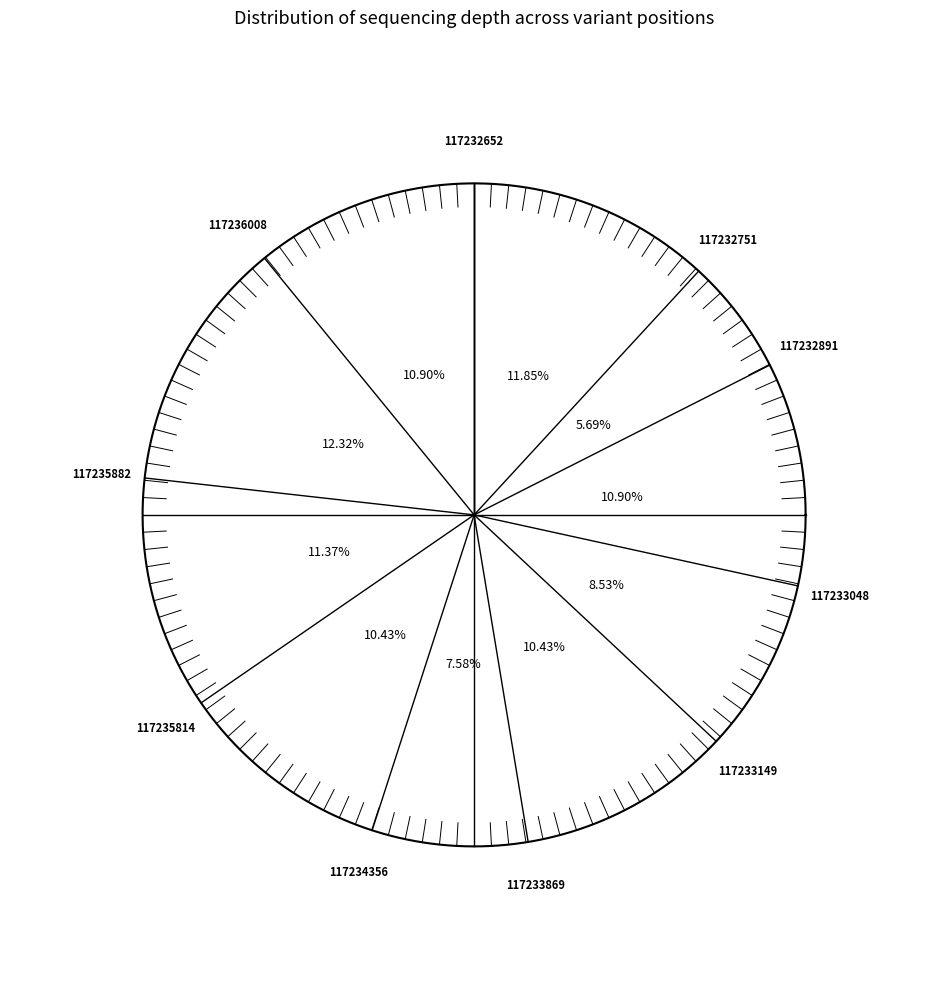

The 117232652 slice represents 12% of the pie. True or false?

True